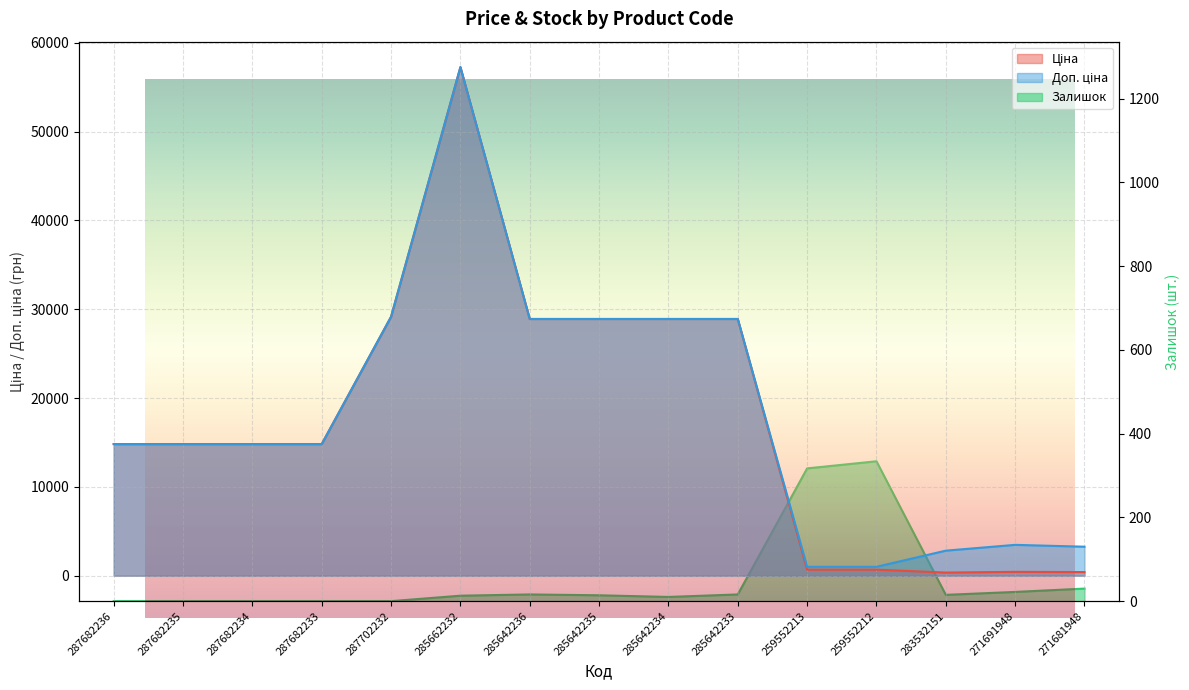

What is the total value across all series at 287682236?

29635.2